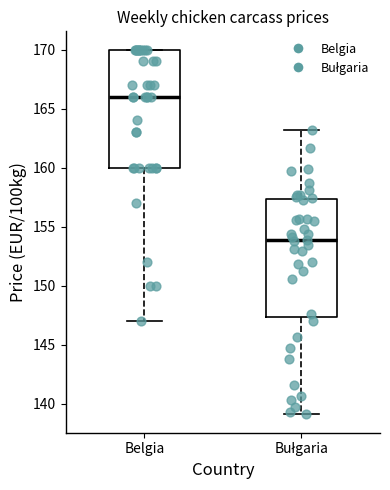

Which box's median line is the highest?

Belgia